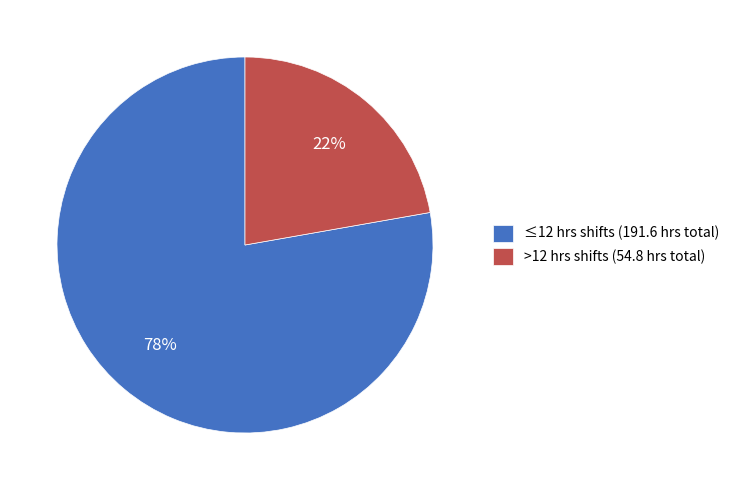

Between >12 hrs shifts (54.8 hrs total) and ≤12 hrs shifts (191.6 hrs total), which is larger?

≤12 hrs shifts (191.6 hrs total)